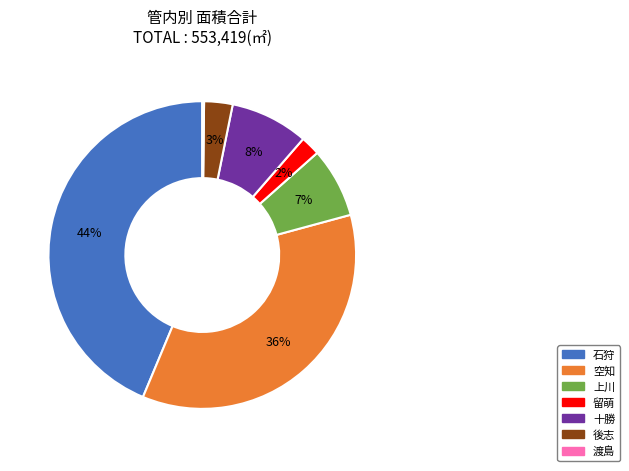

To the nearest percent, what is the difference between the largest and smallest slice percentages?

44%